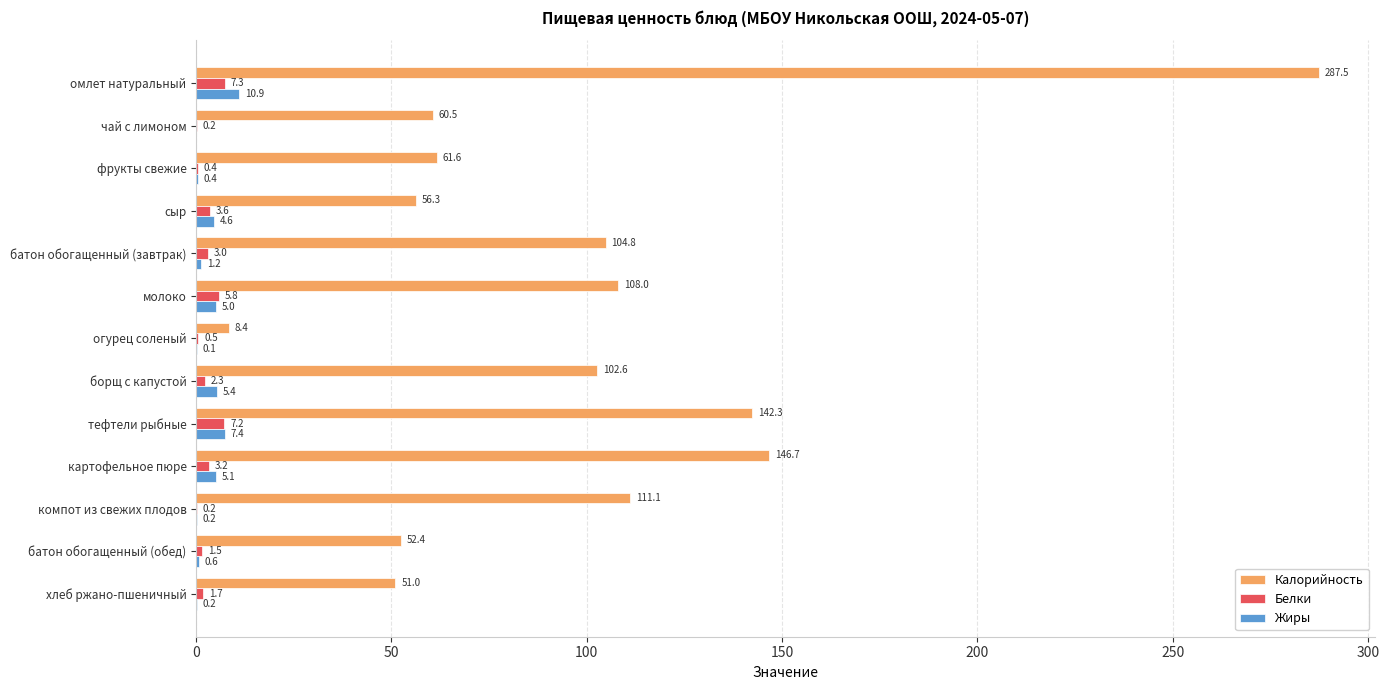

Is it true that Жиры equals 1.2 at батон обогащенный (завтрак)?

True